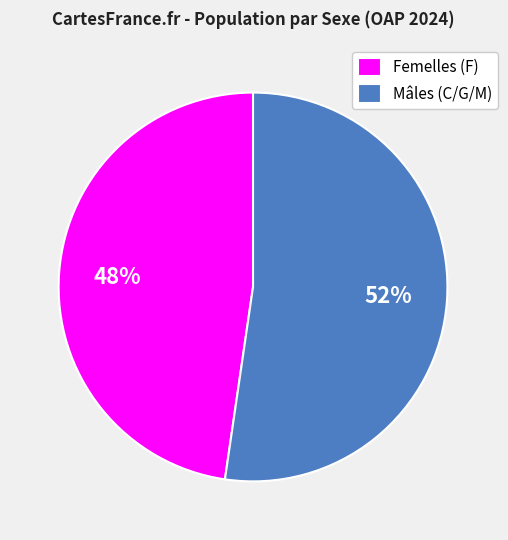

Is there a majority slice in this chart?

Yes